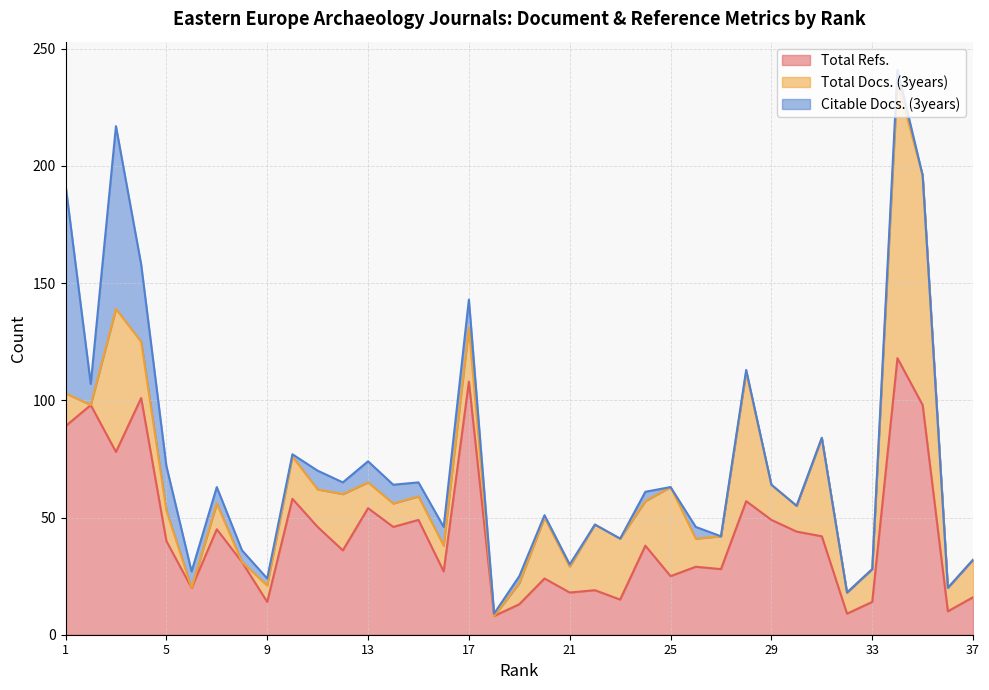

Reading right to left, transcribe all the data shown in this chart.

Total Refs.: 16	10	98	118	14	9	42	44	49	57	28	29	25	38	15	19	18	24	13	8	108	27	49	46	54	36	46	58	14	31	45	20	40	101	78	98	89
Total Docs. (3years): 16	10	98	118	14	9	42	11	15	55	14	12	38	19	26	28	11	26	9	0	23	11	10	10	11	24	16	18	7	0	11	0	13	24	61	0	14
Citable Docs. (3years): 0	0	0	5	0	0	0	0	0	1	0	5	0	4	0	0	1	1	3	1	12	8	6	8	9	5	8	1	3	5	7	7	19	33	78	9	89